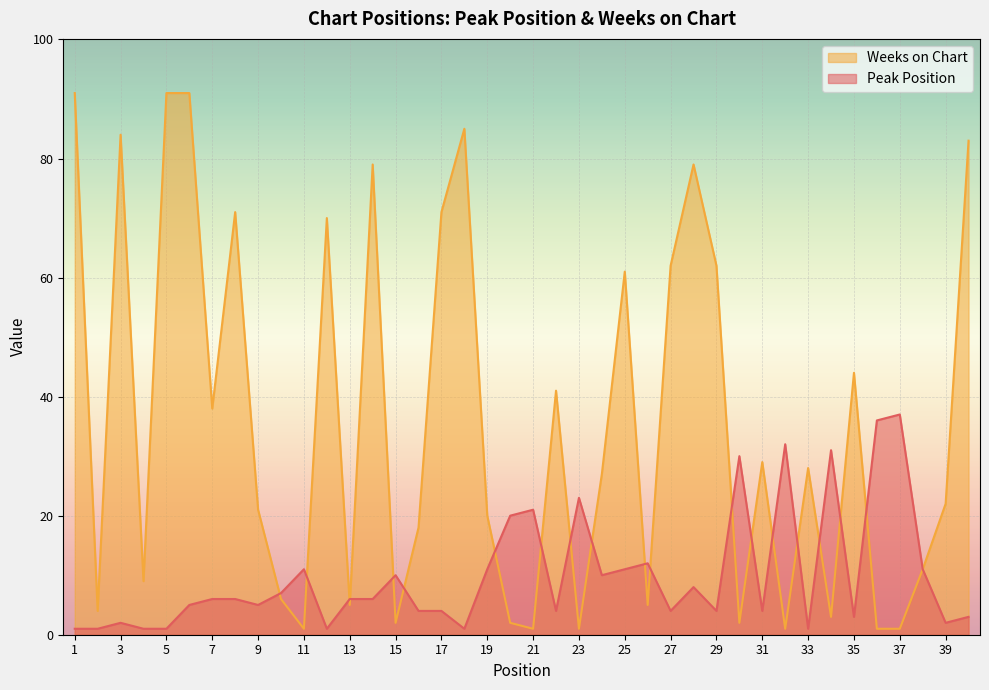

What is the value of the Peak Position point at the 1st from the left?

1